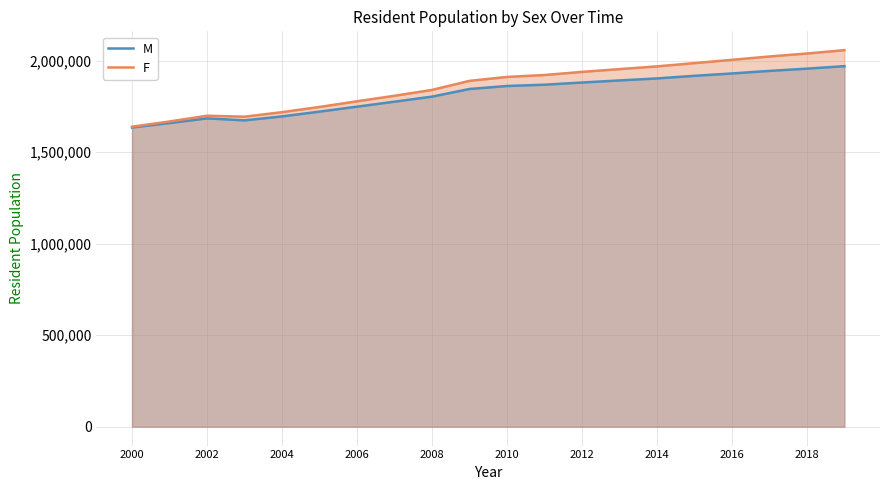

List the series in order of their overall mean, lowest first.

M, F